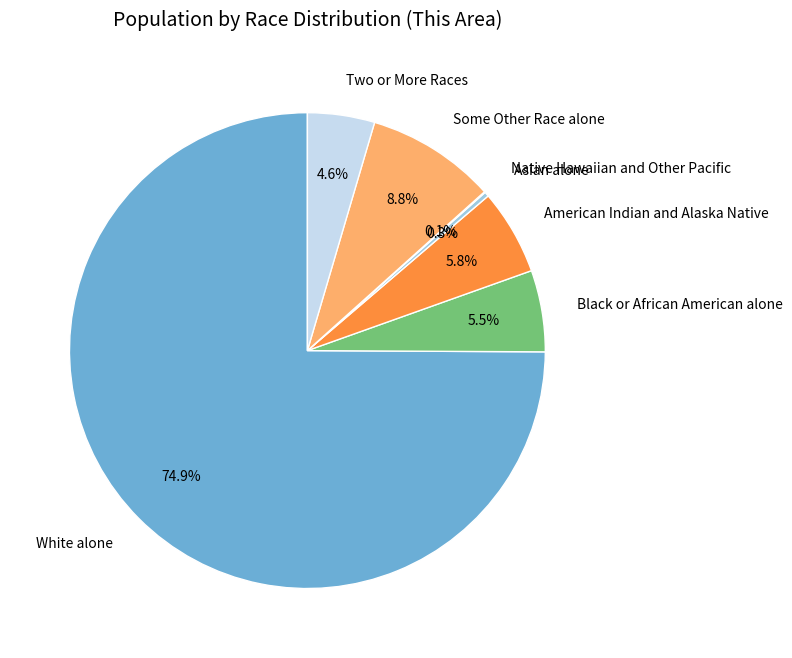

To the nearest percent, what is the difference between the largest and smallest slice percentages?

75%